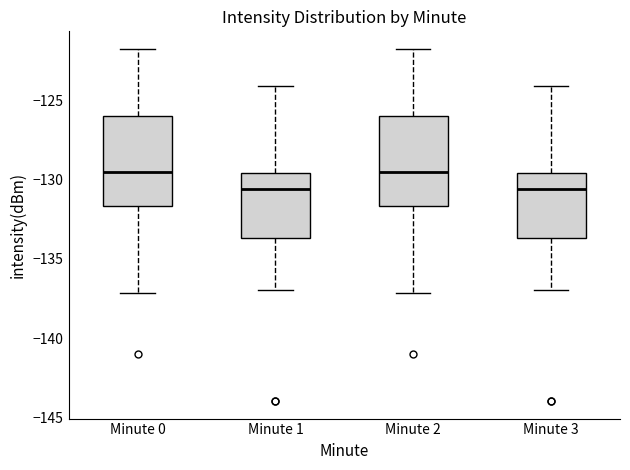

Reading left to right, read every box against the y-axis: the position of its median line, the range the box covers, and the ends of its whiskers. The values are not printed on the chart, so give them approximately, as read against the axis.

Minute 0: median -129.5, box -131.5 to -126.0, whiskers -137.0 to -122.0
Minute 1: median -130.5, box -133.5 to -129.5, whiskers -137.0 to -124.0
Minute 2: median -129.5, box -131.5 to -126.0, whiskers -137.0 to -122.0
Minute 3: median -130.5, box -133.5 to -129.5, whiskers -137.0 to -124.0